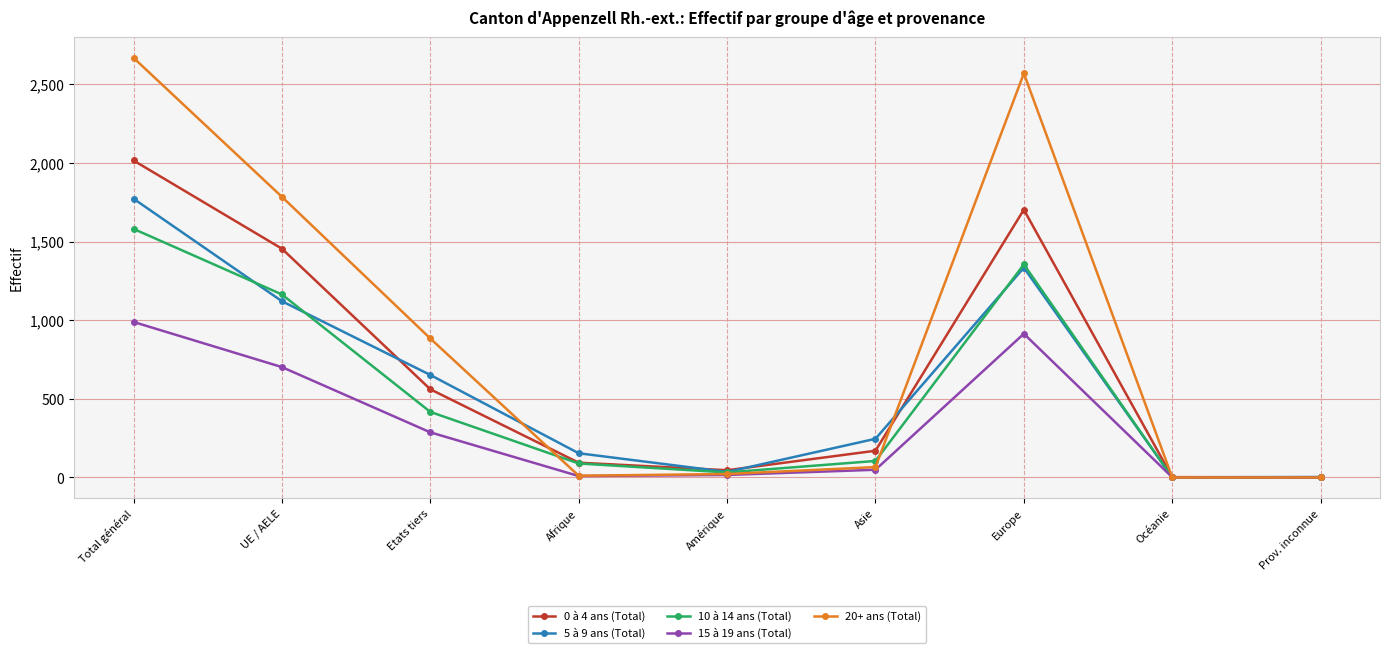

True or false: 0 à 4 ans (Total) has a value of 46 at Amérique.

True